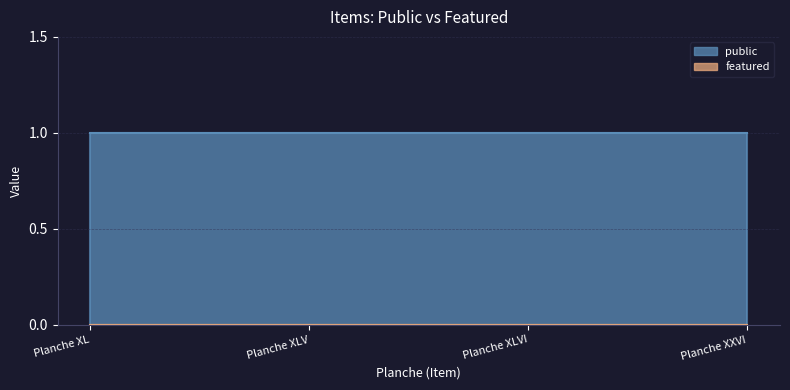

Which series changed the most between Planche XLVI and Planche XXVI?

public